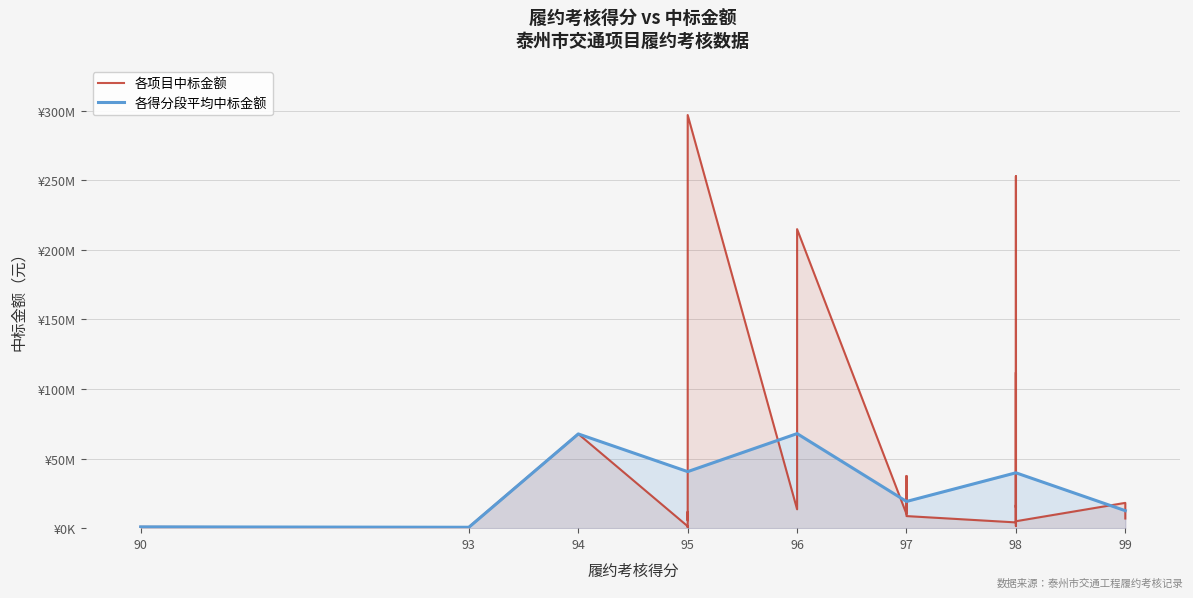

True or false: 平均中标金额（元） and 履约考核得分 intersect in this chart.

False